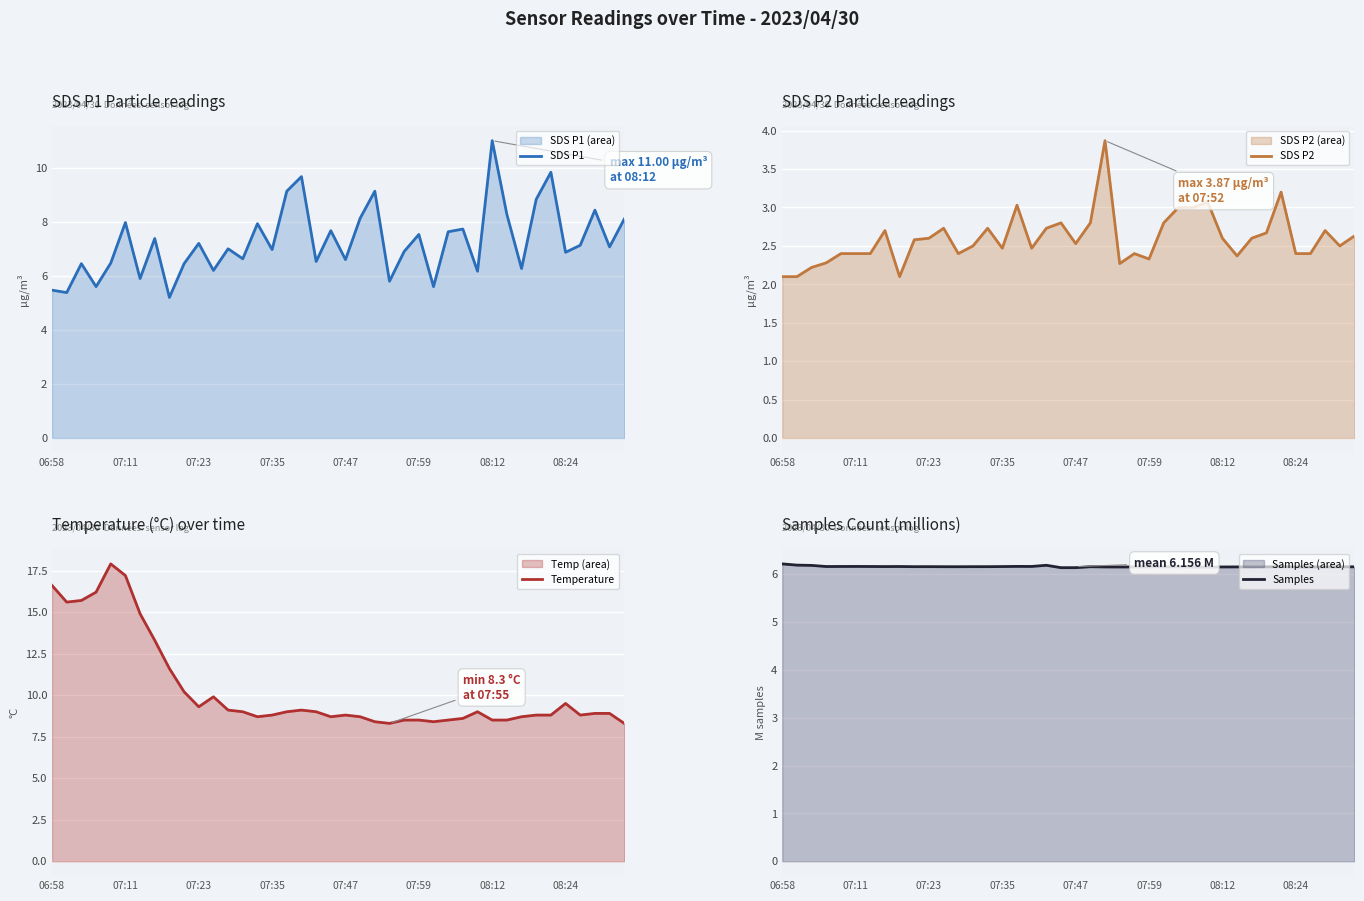

How many data points in SDS P1 are less than 7?

19